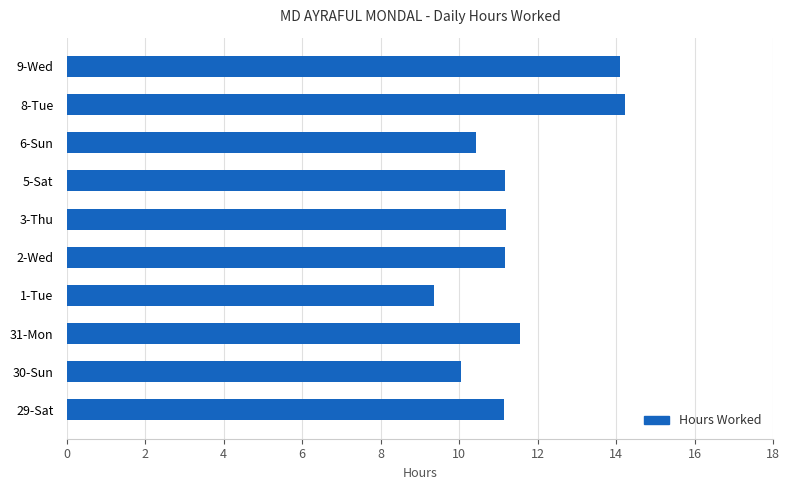

What is the smallest value displayed?

9.4